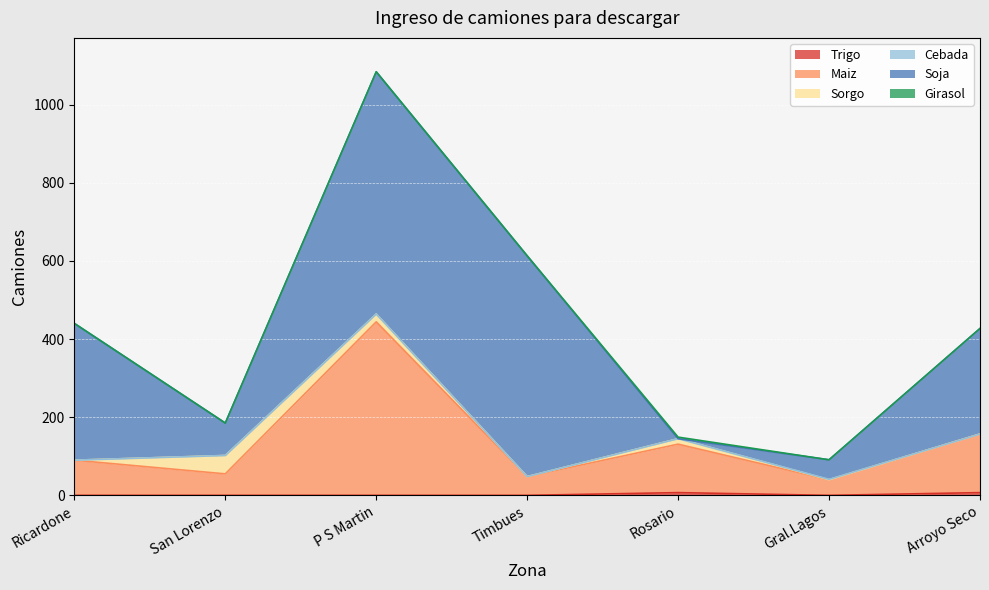

At San Lorenzo, list the series in order from largest to smallest.

Soja, Maiz, Sorgo, Trigo, Cebada, Girasol